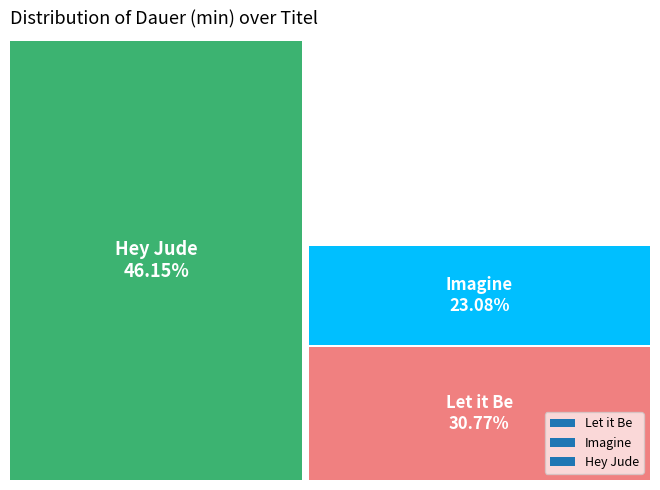

What is the ratio of the value at Let it Be to the value at Hey Jude?

0.7